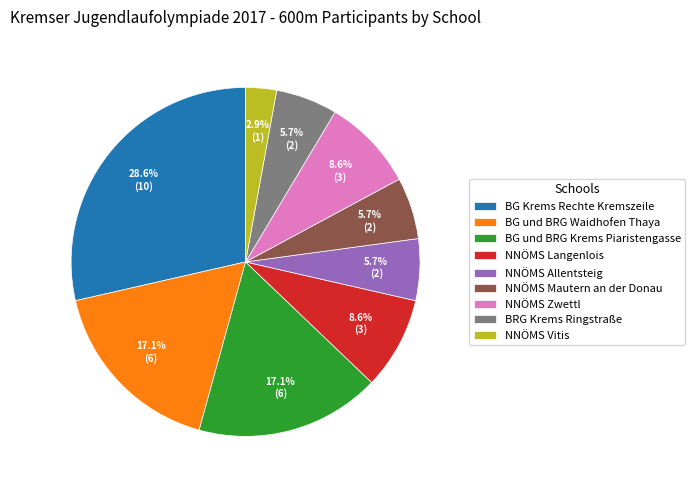

What percentage is NOT represented by NNÖMS Zwettl?

91.4%